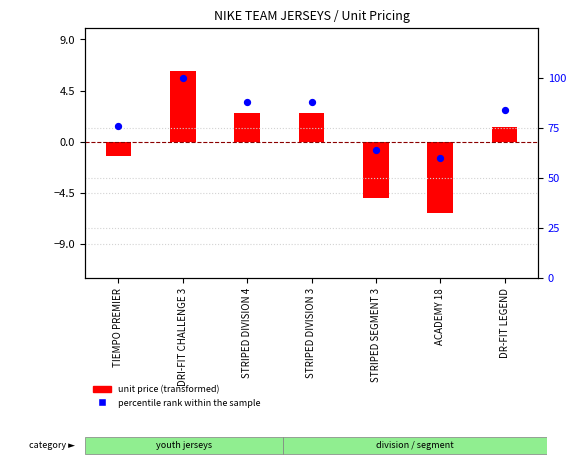

Is the value of percentile rank within the sample at STRIPED SEGMENT 3 greater than the value of unit price (transformed) at STRIPED DIVISION 3?

Yes